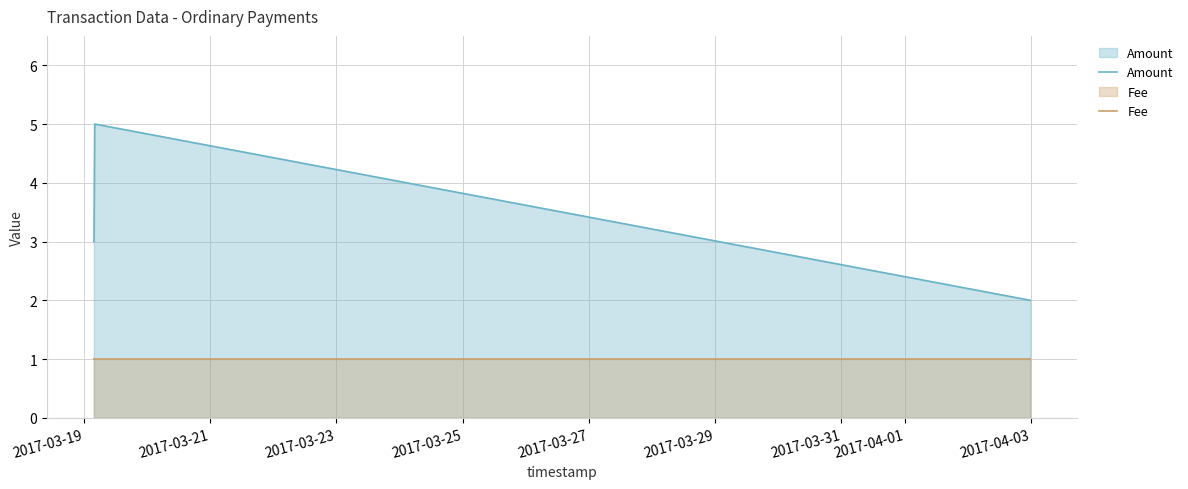

The value of Amount at 2017-03-23 is 5.0. True or false?

True